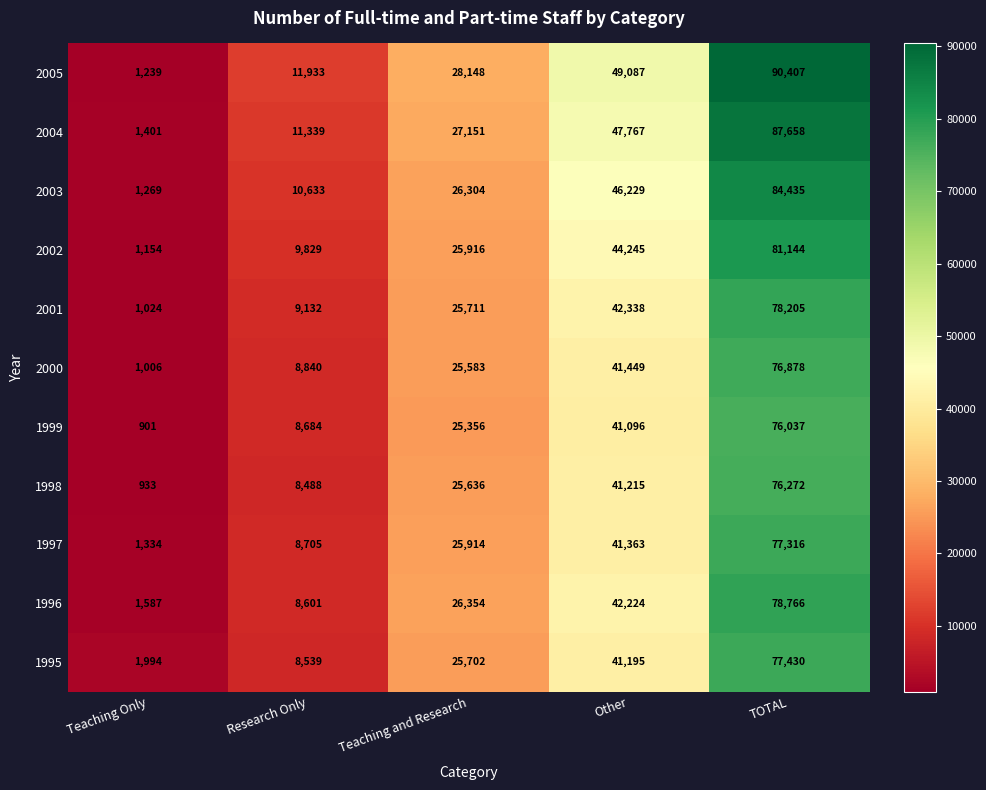

Which series has the widest spread of values?

2005